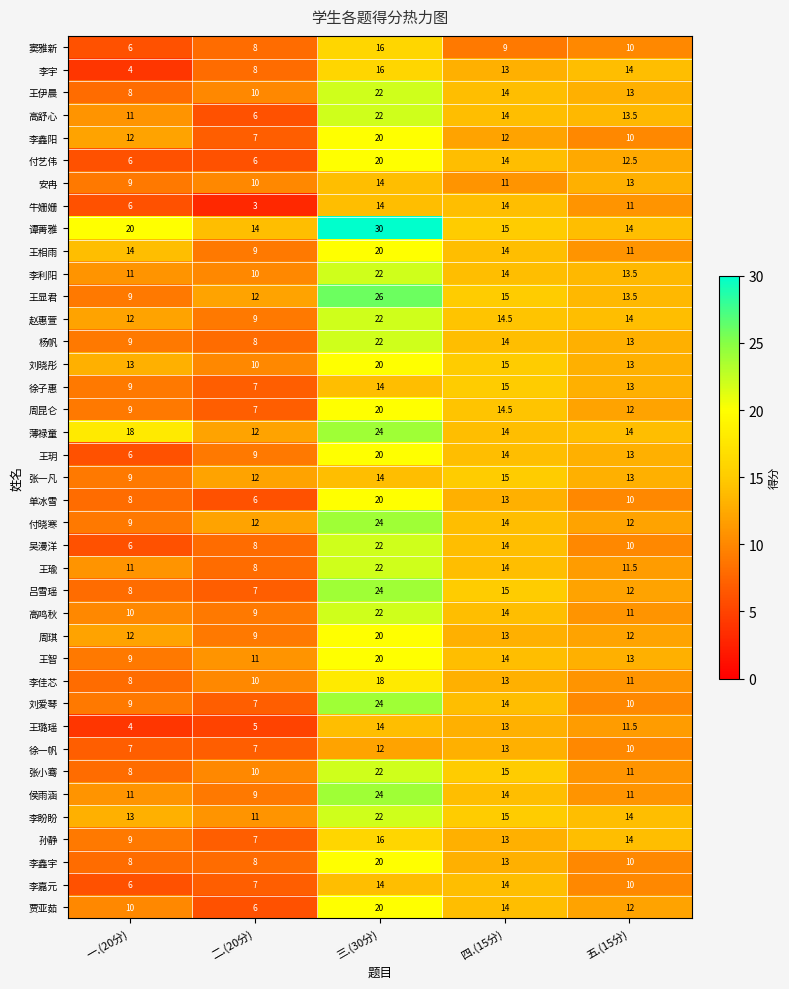

What is the difference between the second highest and minimum values in the 徐一帆 series?

5.0